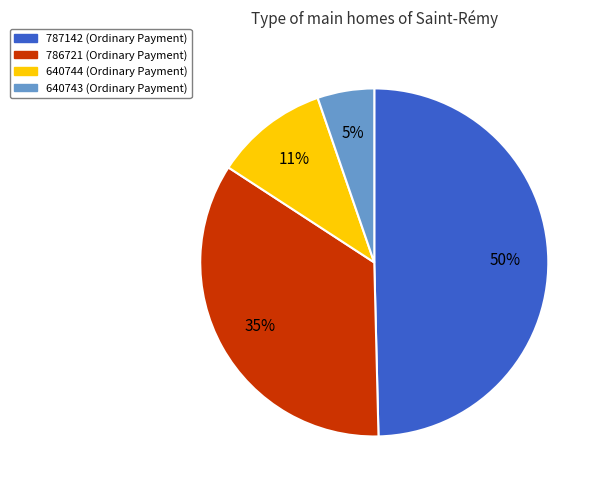

Which category has the smallest portion of the pie?

640743